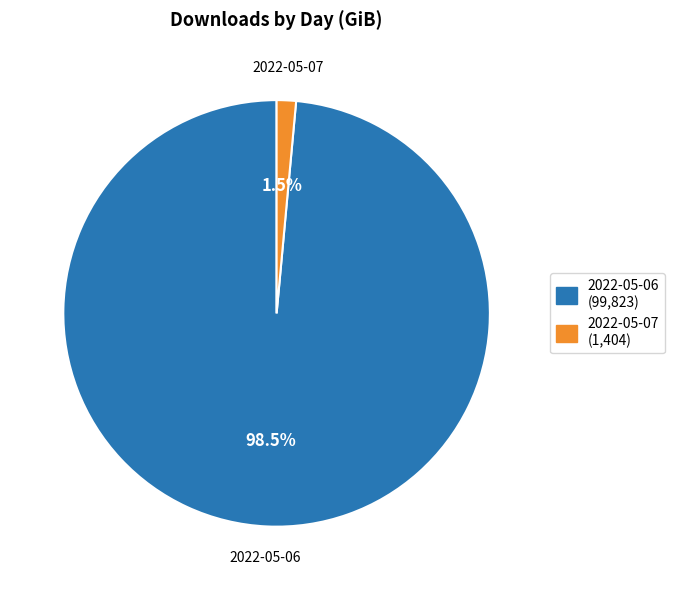

How many slices are in this pie chart?

2